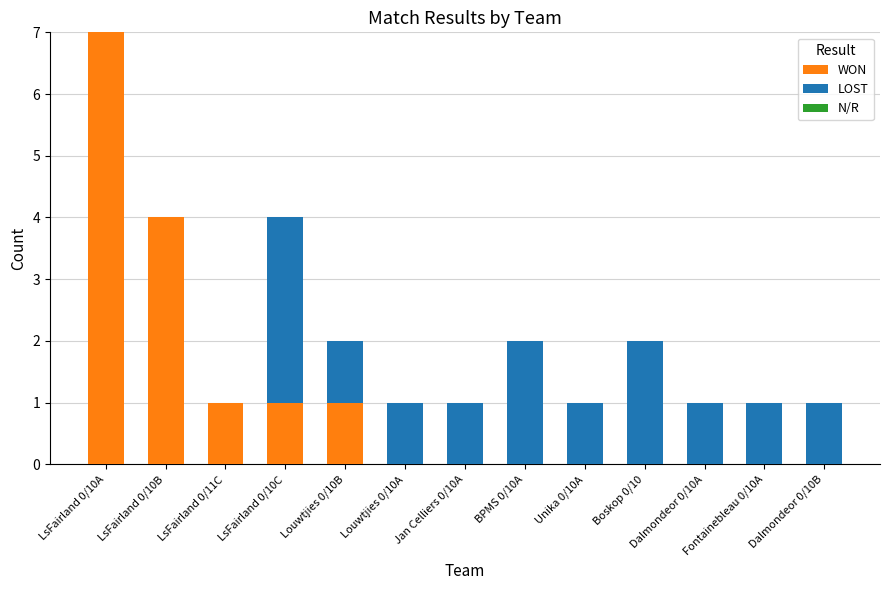

At which category is the sum across all series the highest?

LsFairland 0/10A